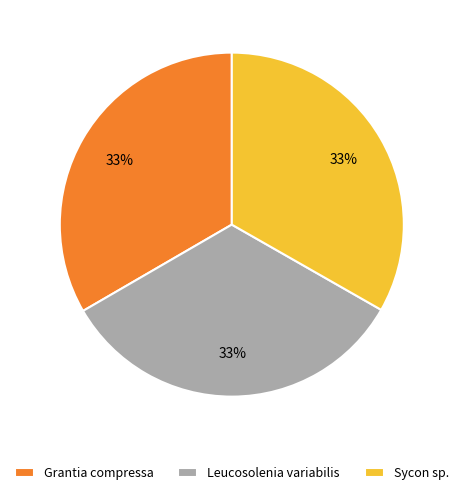

Is Leucosolenia variabilis the majority of the pie?

No